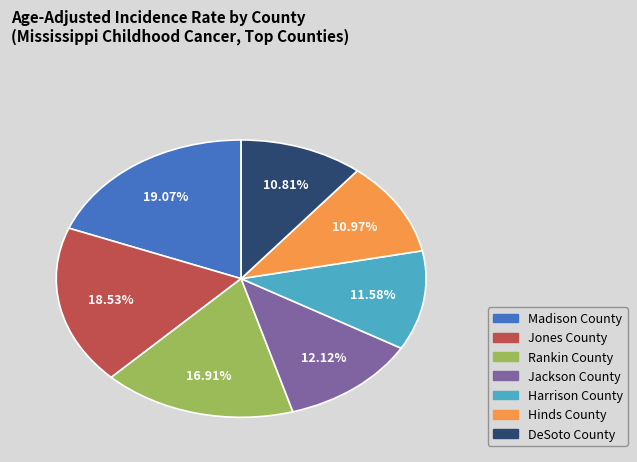

Approximately how many times larger is the value at Jackson County compared to Jones County?

0.7